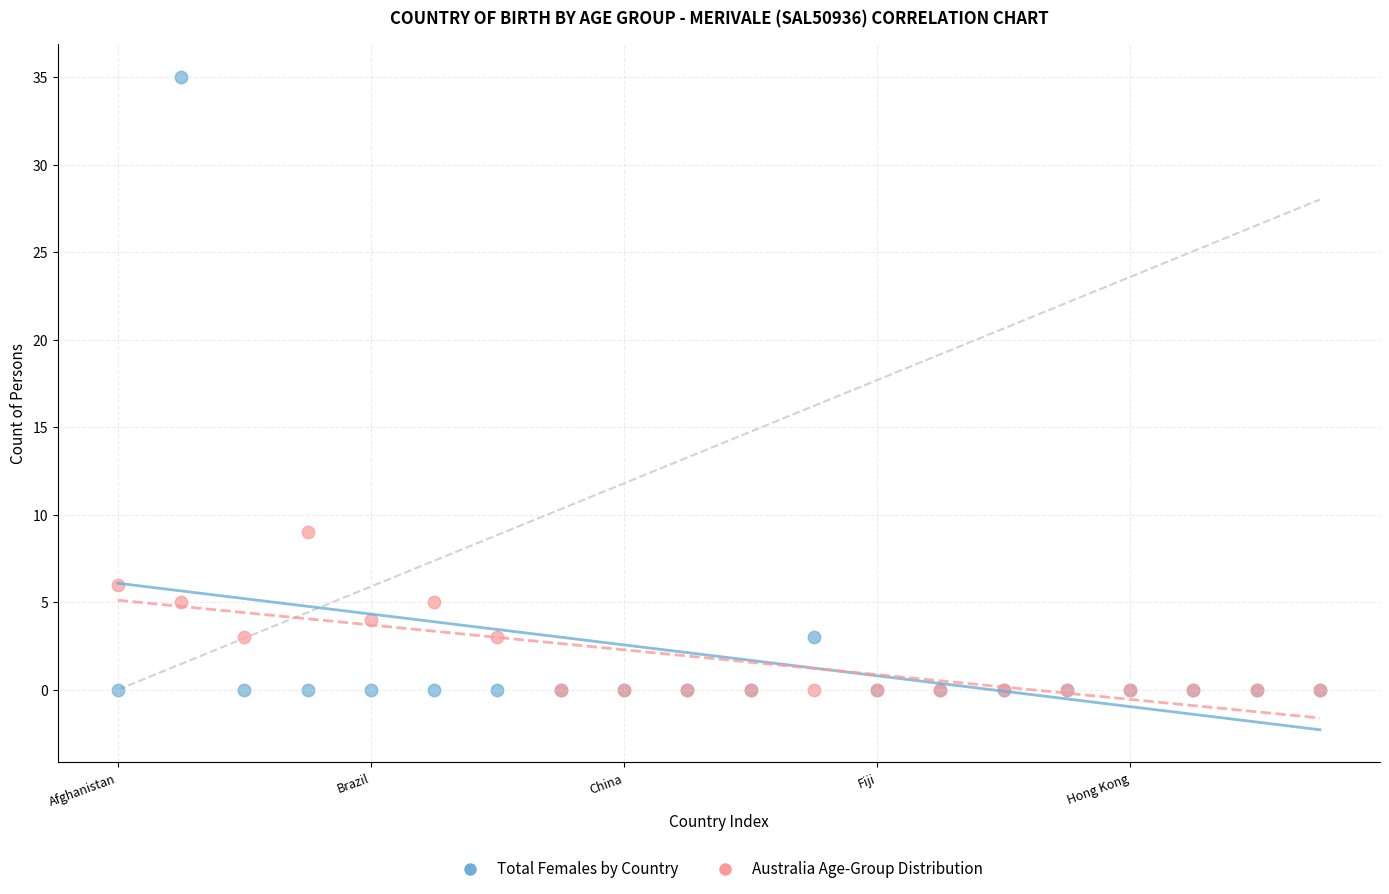

In the Total Females by Country series, what Y value is closest to 17?

3